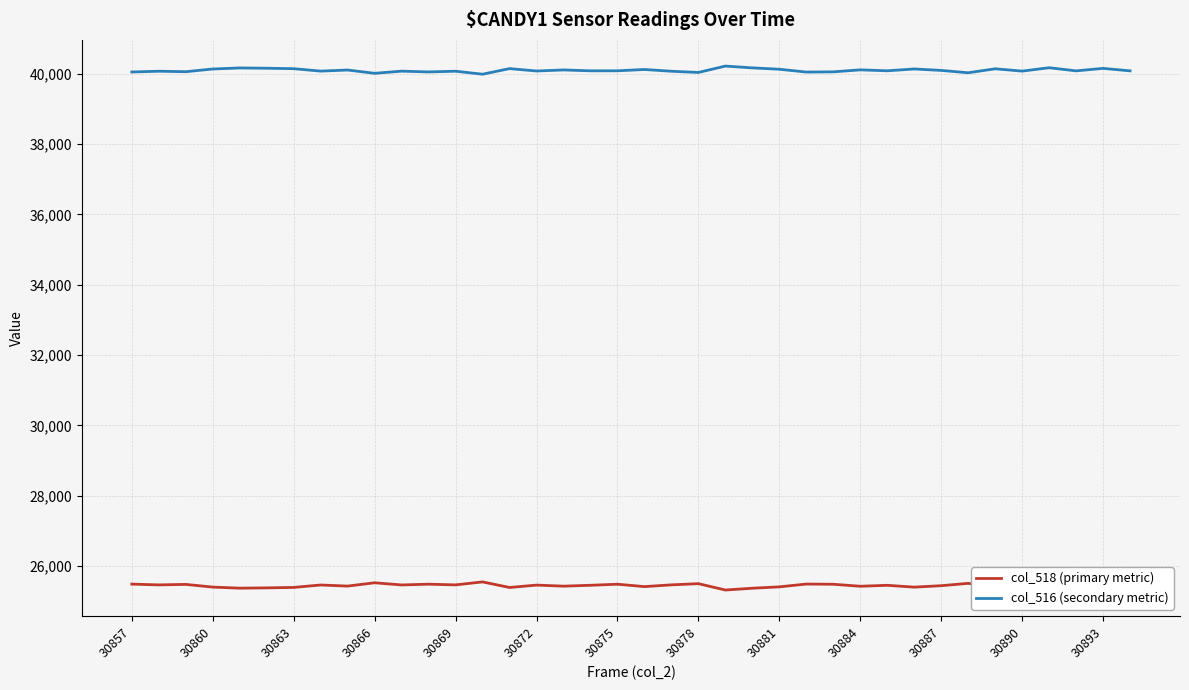

At how many categories does at least one series exceed 25329?

38